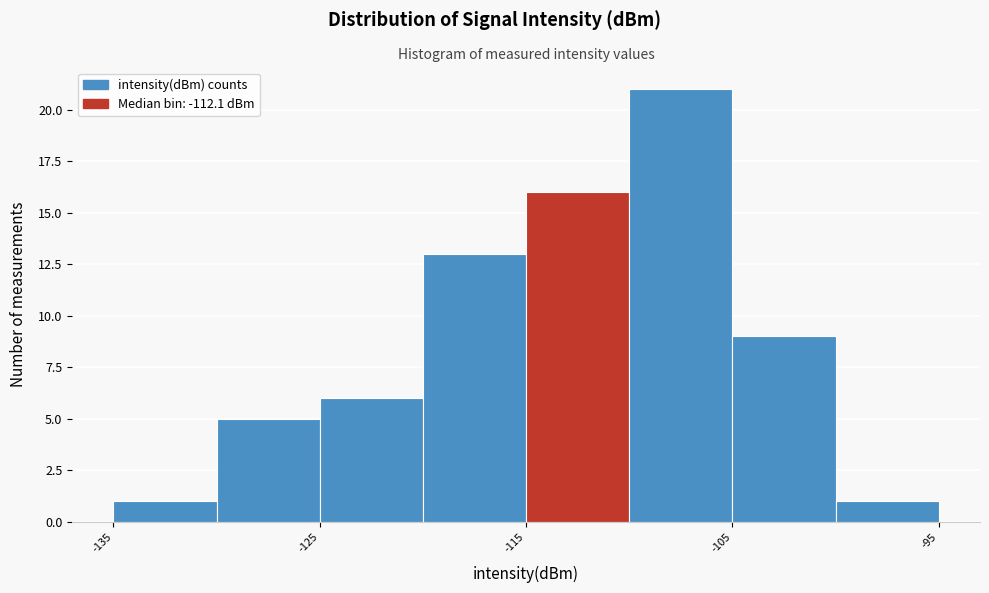

Reading left to right, transcribe this chart: for each bar, give the range it covers on the x-axis and its height. The values are not printed on the chart, so give them approximately, as read against the axis.

-135 to -130: 1
-130 to -125: 5
-125 to -120: 6
-120 to -115: 13
-115 to -110: 16
-110 to -105: 21
-105 to -100: 9
-100 to -95: 1